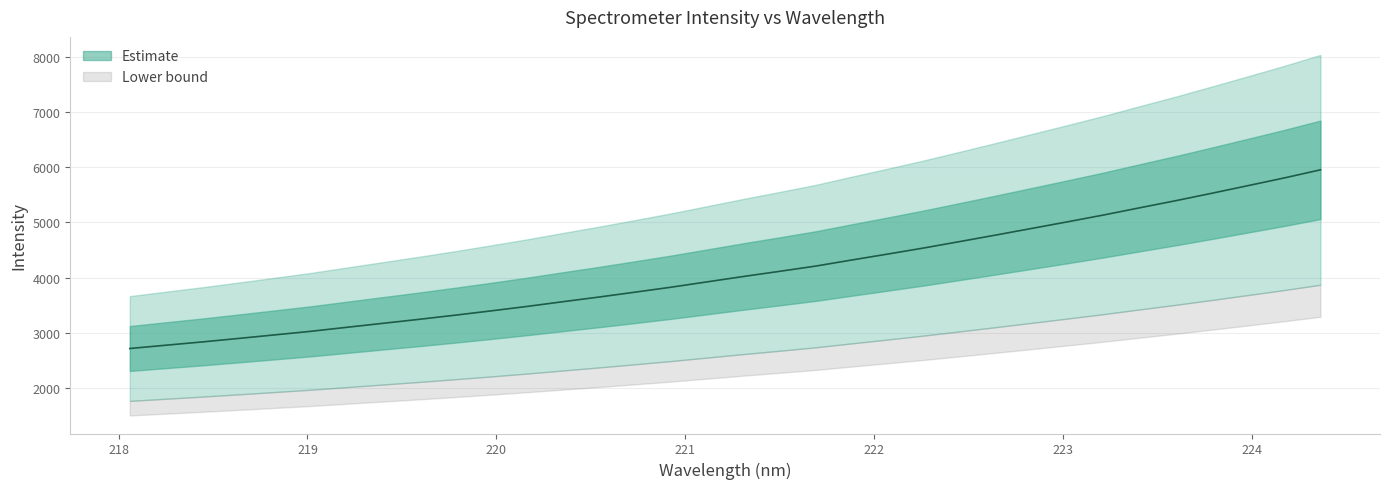

What is the value of the 9th point from the left?

3242.2